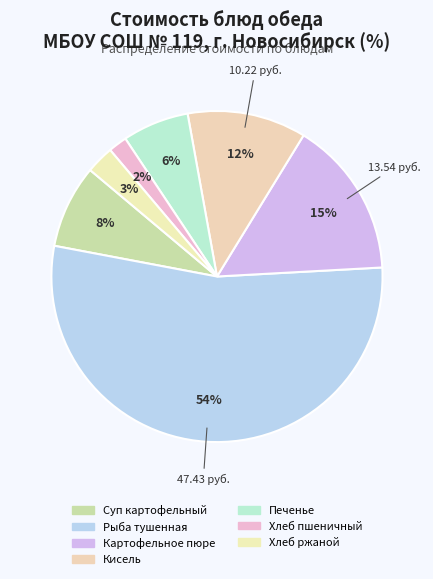

How many slices are in this pie chart?

7